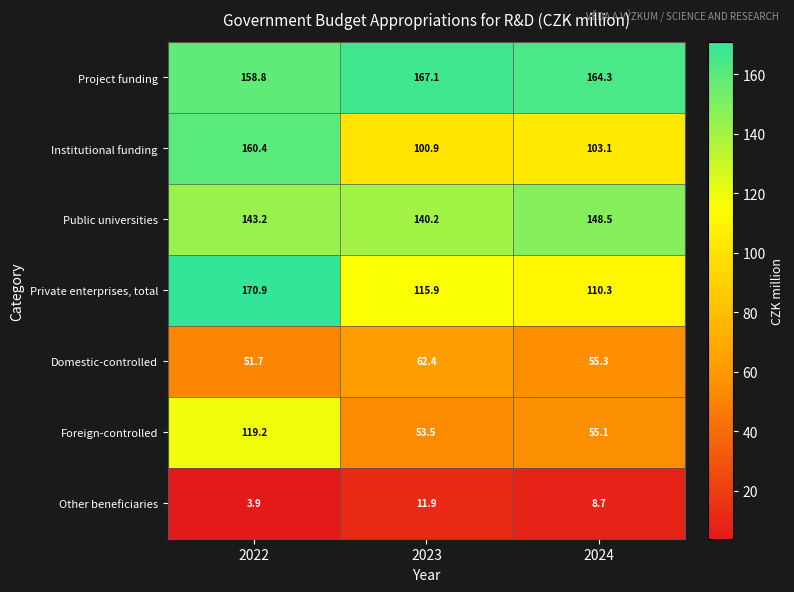

Reading left to right, transcribe all the data shown in this chart.

Project funding: 158.8	167.1	164.3
Institutional funding: 160.4	100.9	103.1
Public universities: 143.2	140.2	148.5
Private enterprises, total: 170.9	115.9	110.3
Domestic-controlled: 51.7	62.4	55.3
Foreign-controlled: 119.2	53.5	55.1
Other beneficiaries: 3.9	11.9	8.7